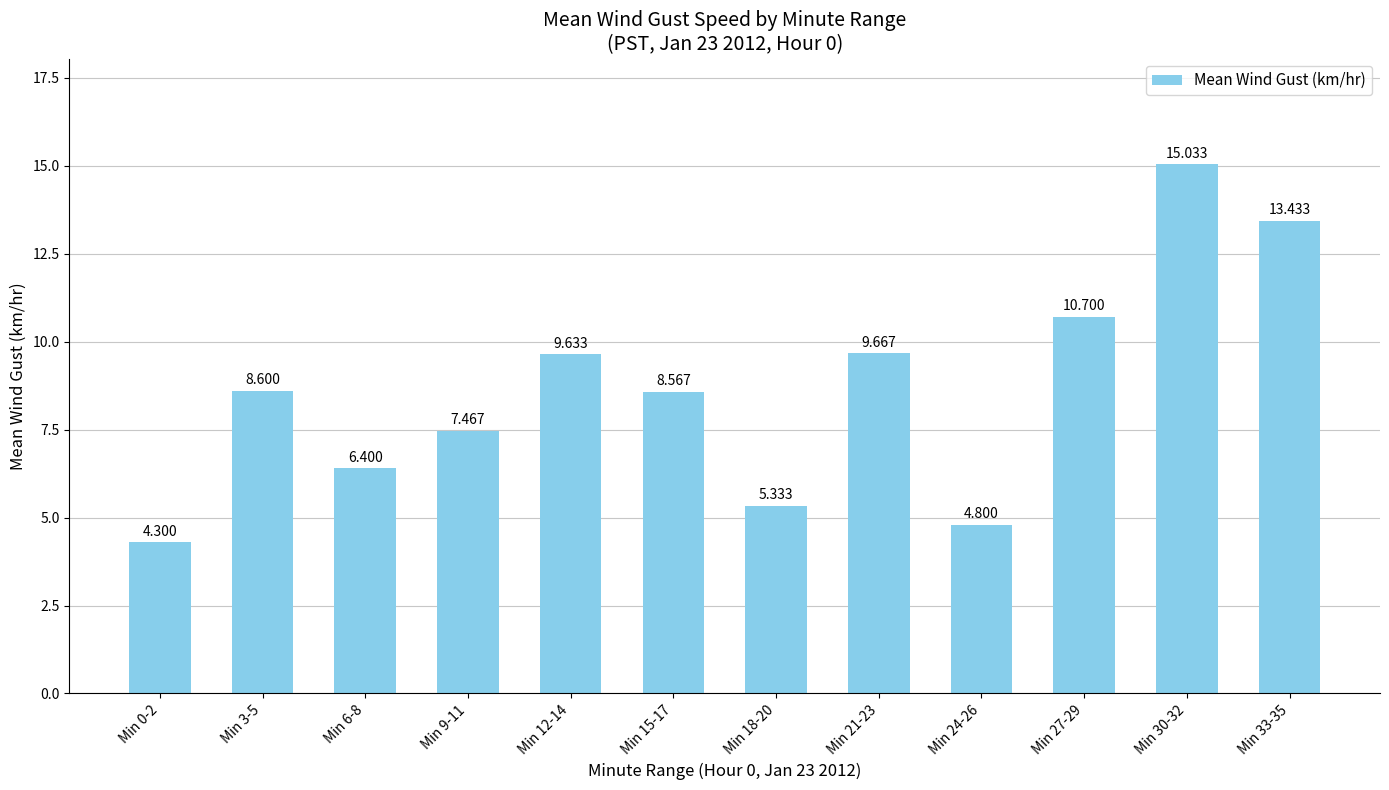

The chart shows a value of 3.7 at Min 9-11. True or false?

False